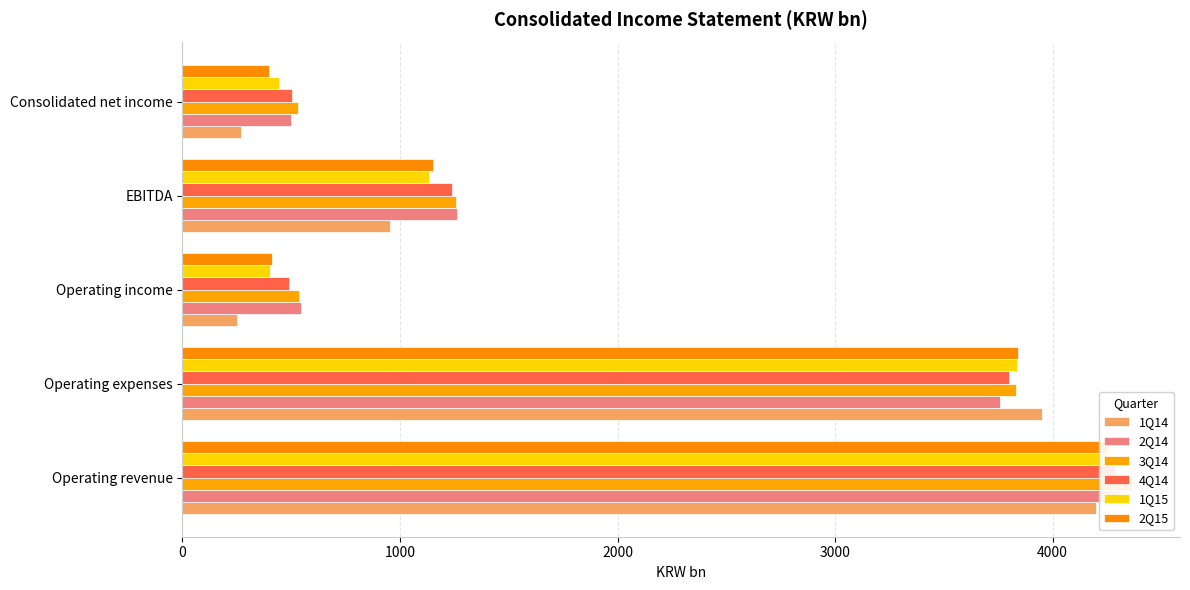

Between Operating expenses and Consolidated net income, which series saw the biggest shift?

1Q14